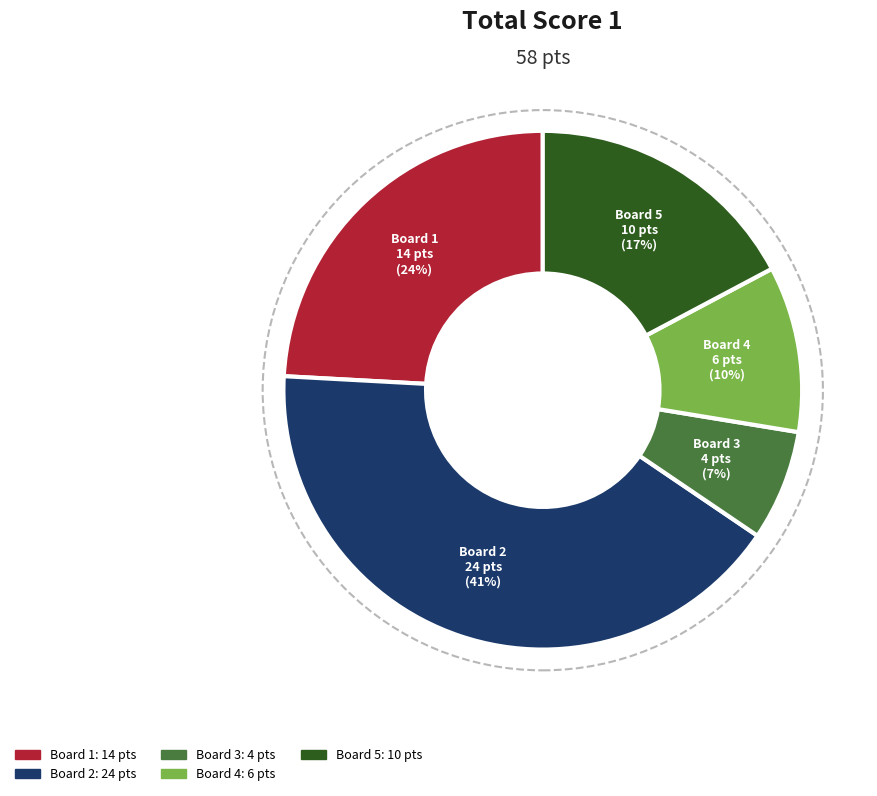

What percentage is the Board 5 slice, to the nearest percent?

17%